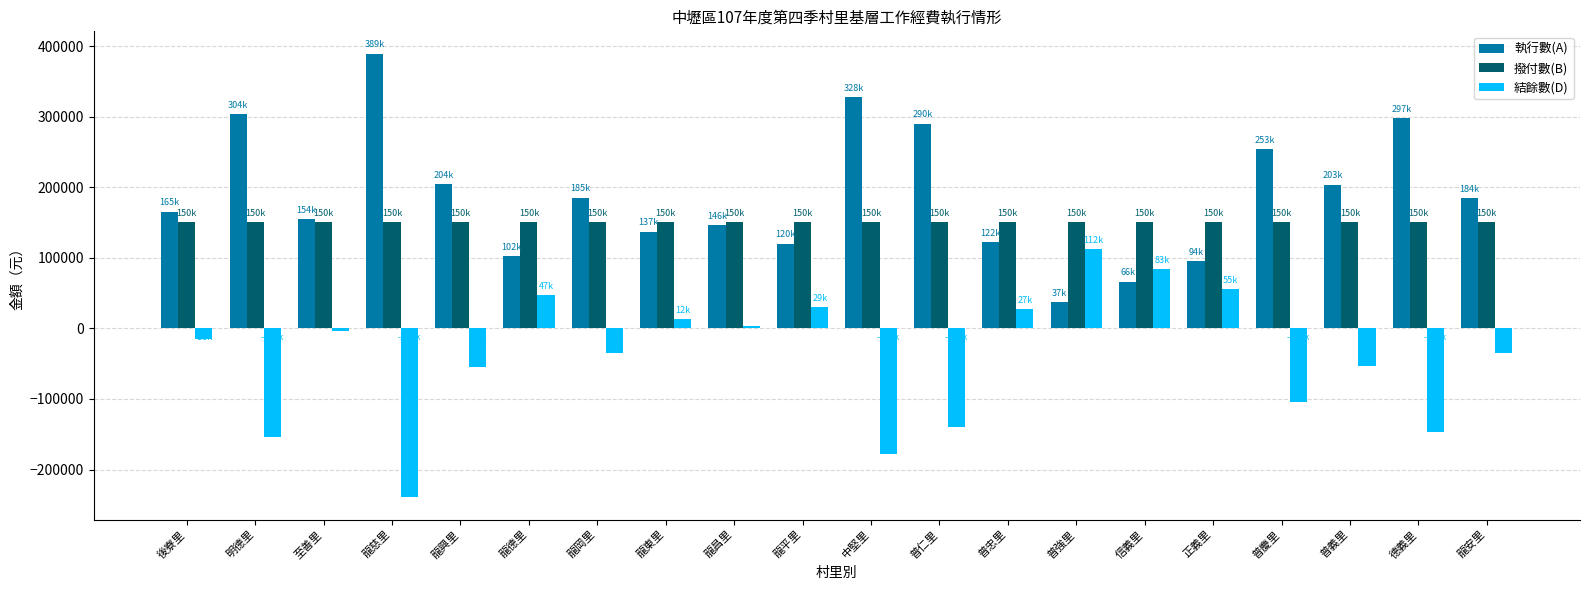

What is the total value across all series at 普慶里?

300000